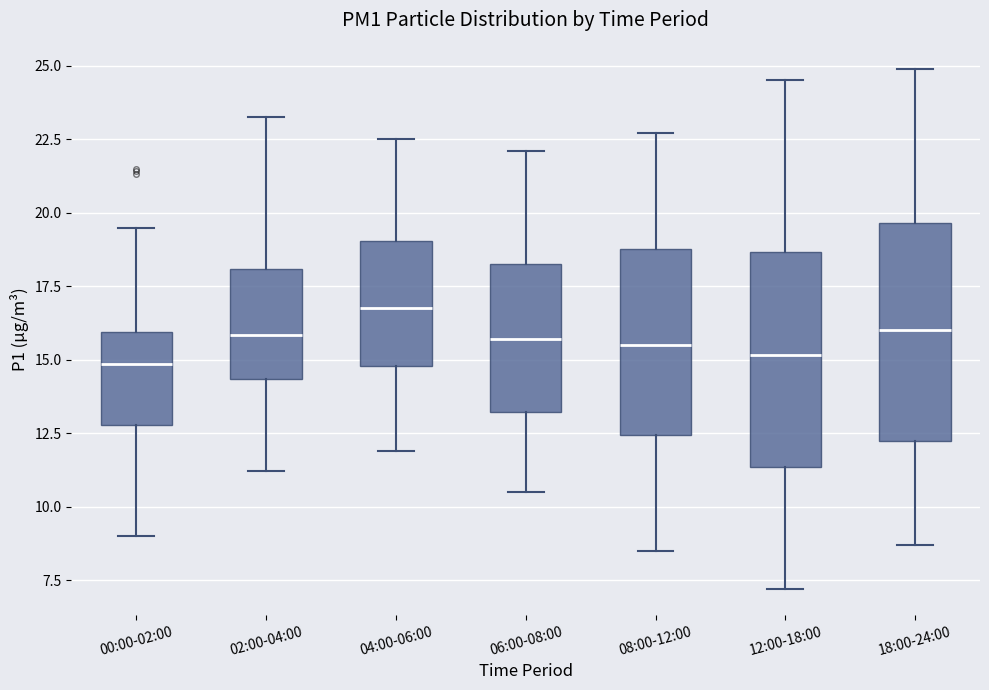

Reading left to right, transcribe this box plot: for each box, give where its median line is, the range the box spans, and where its two whiskers end, as read against the y-axis. The values are not printed on the chart, so give them approximately, as read against the axis.

00:00-02:00: median 15.0, box 13.0 to 16.0, whiskers 9.0 to 19.5
02:00-04:00: median 16.0, box 14.5 to 18.0, whiskers 11.0 to 23.5
04:00-06:00: median 17.0, box 15.0 to 19.0, whiskers 12.0 to 22.5
06:00-08:00: median 15.5, box 13.0 to 18.5, whiskers 10.5 to 22.0
08:00-12:00: median 15.5, box 12.5 to 19.0, whiskers 8.5 to 22.5
12:00-18:00: median 15.0, box 11.5 to 18.5, whiskers 7.0 to 24.5
18:00-24:00: median 16.0, box 12.0 to 19.5, whiskers 8.5 to 25.0